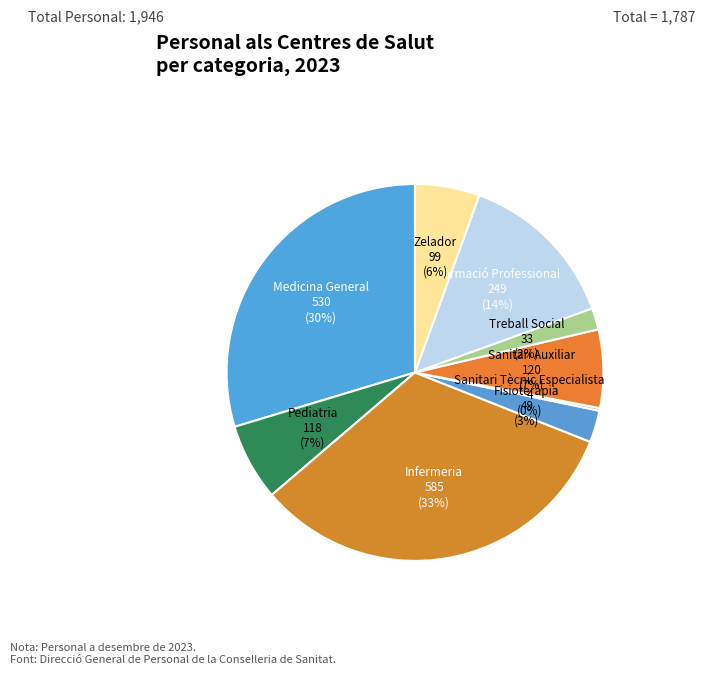

Is Sanitari Auxiliar the majority of the pie?

No